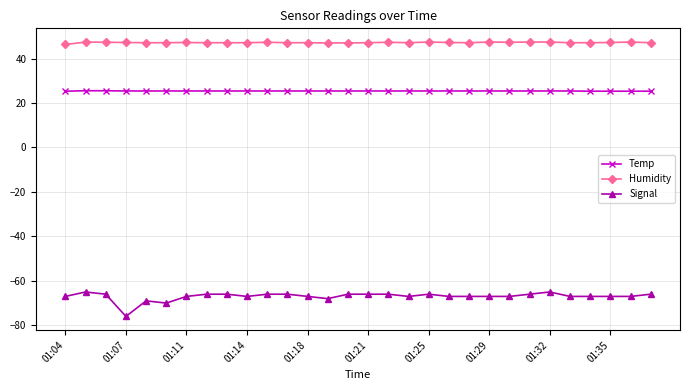

How many series are shown in this chart?

3